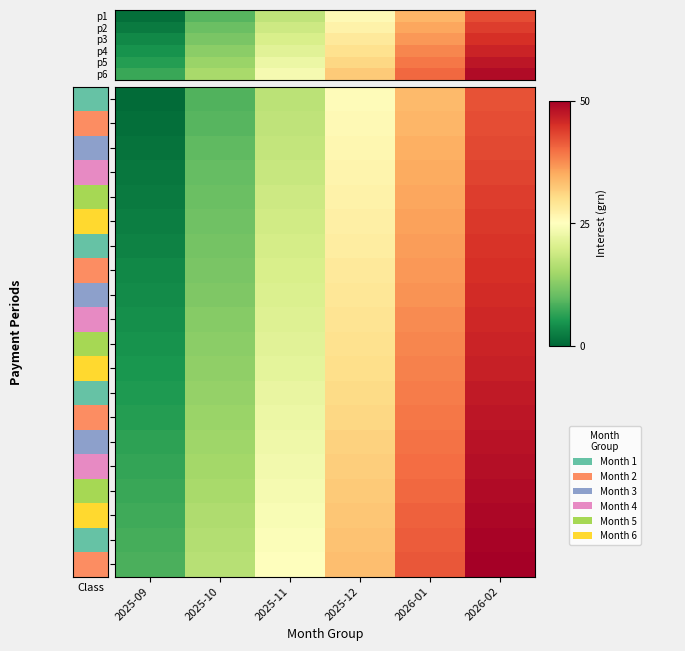

Is it true that p5 equals 0.3 at 2025-10?

True